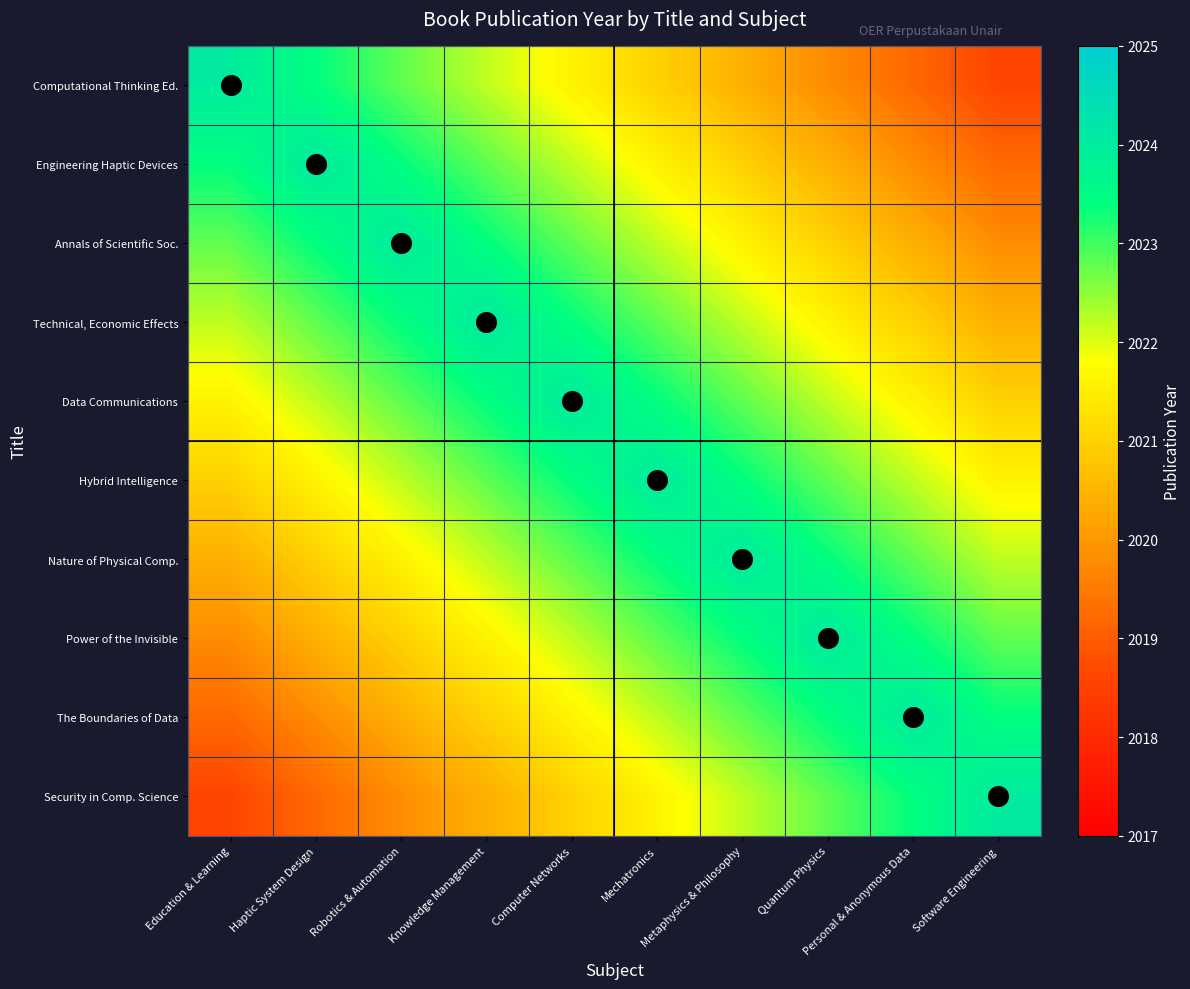

What is the spread (max minus min) of values at Haptic System Design?

4.8